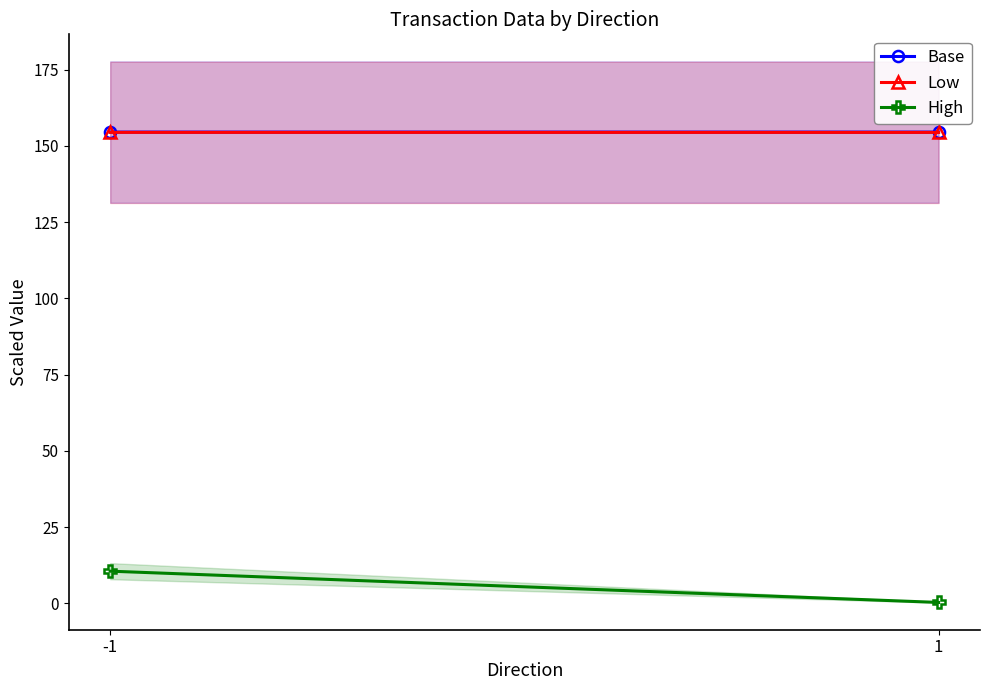

The Base series shows 154.5 at 1. True or false?

True